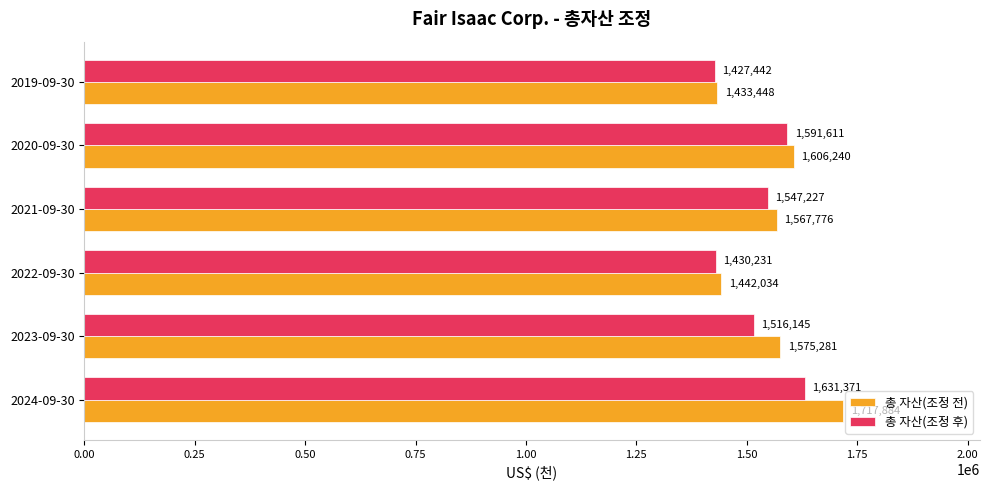

What is the difference between the 총 자산(조정 후) values at 2024-09-30 and 2023-09-30?

115226